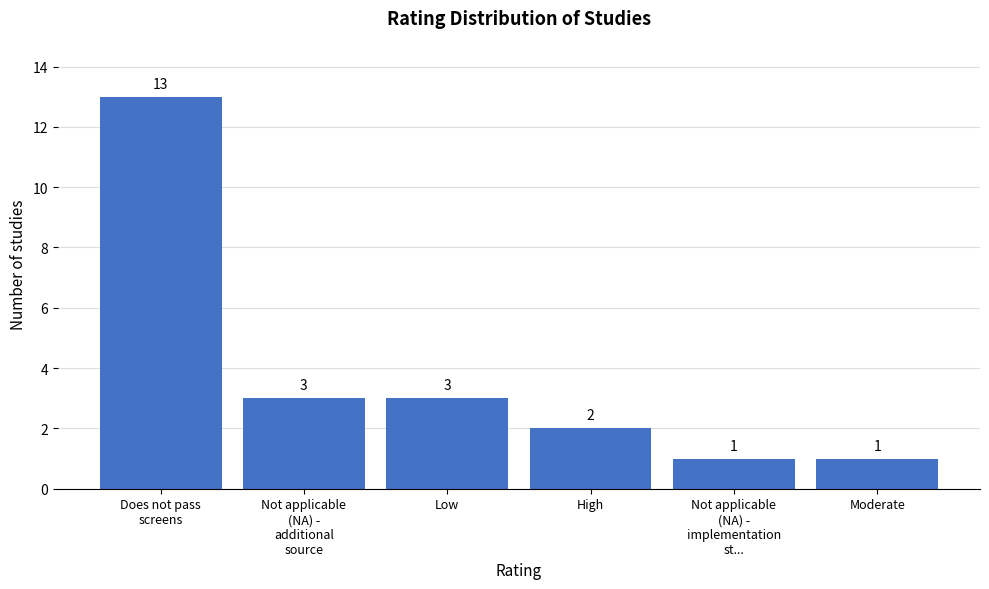

Reading left to right, what are all the values shown in this chart?

13	3	3	2	1	1